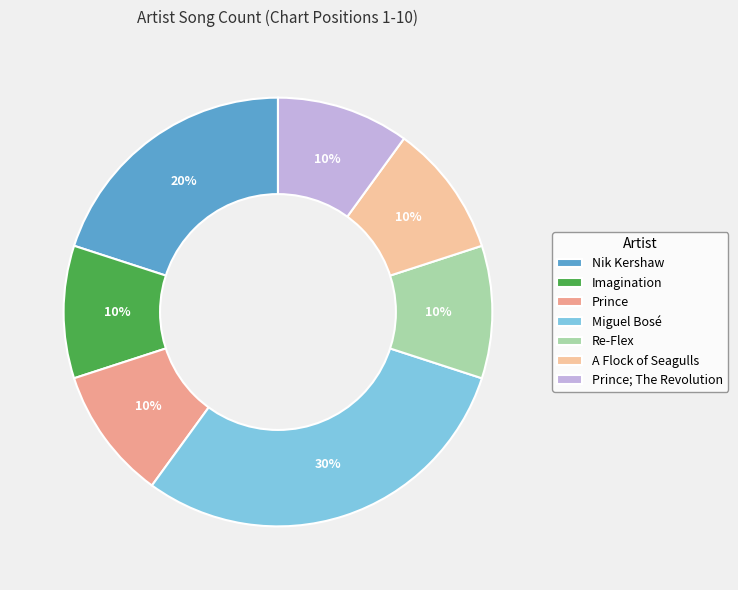

What percentage is the Nik Kershaw slice, to the nearest percent?

20%